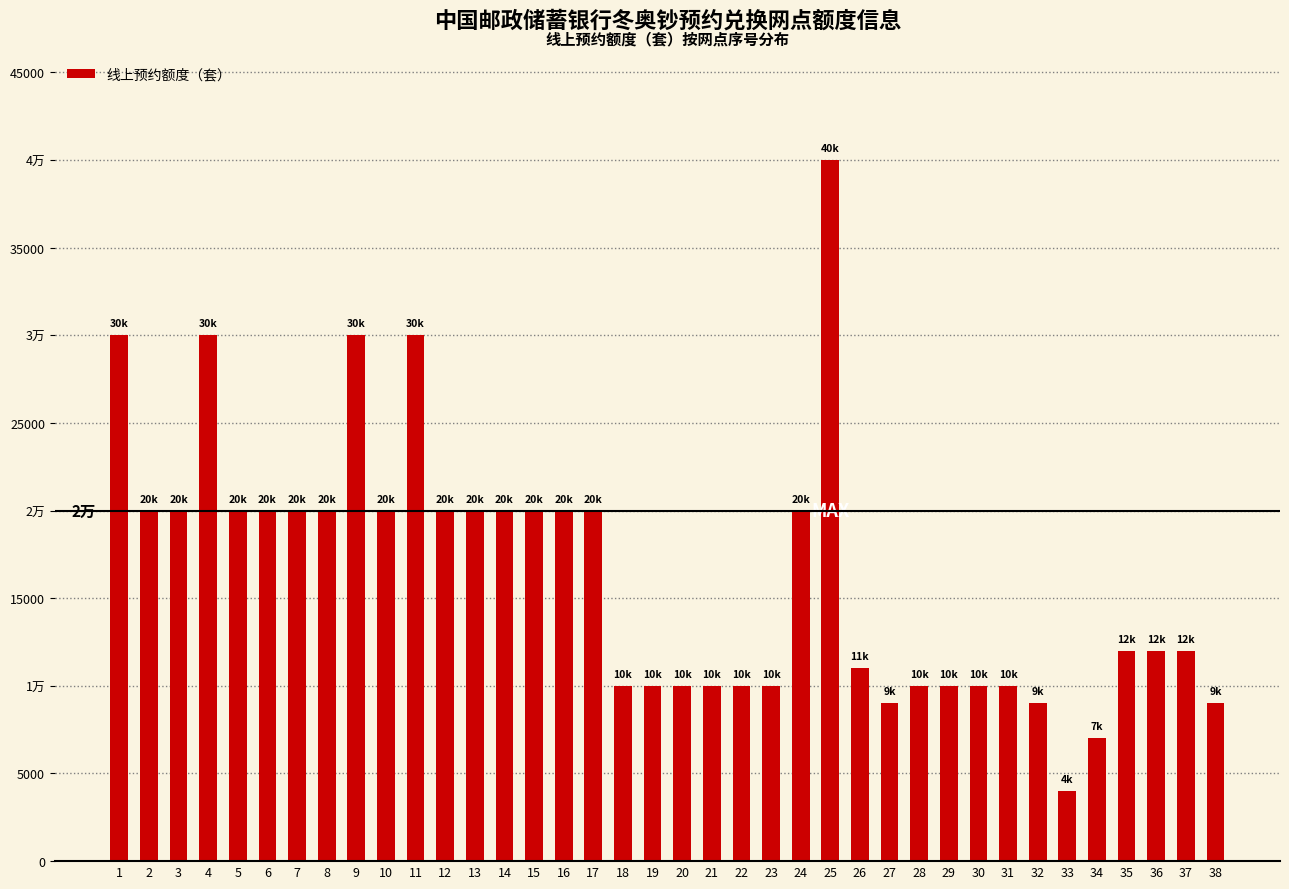

Which label corresponds to the smallest value in the chart?

33